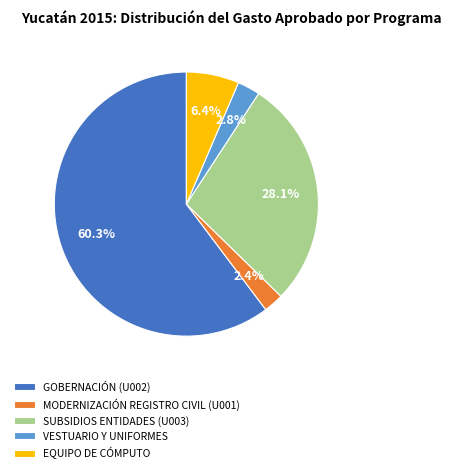

What portion of the pie excludes GOBERNACIÓN (U002)?

39.7%